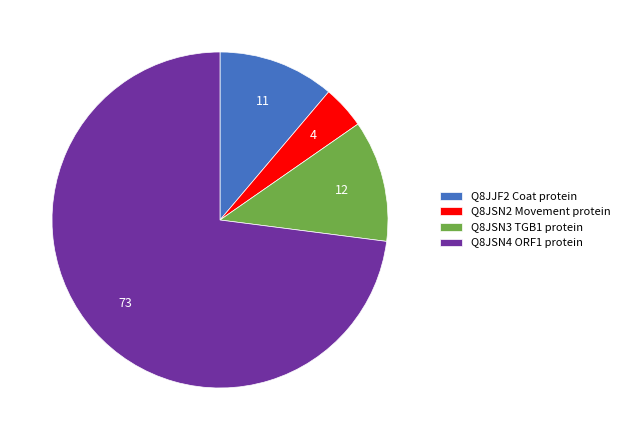

Which slice is the largest?

Q8JSN4 ORF1 protein